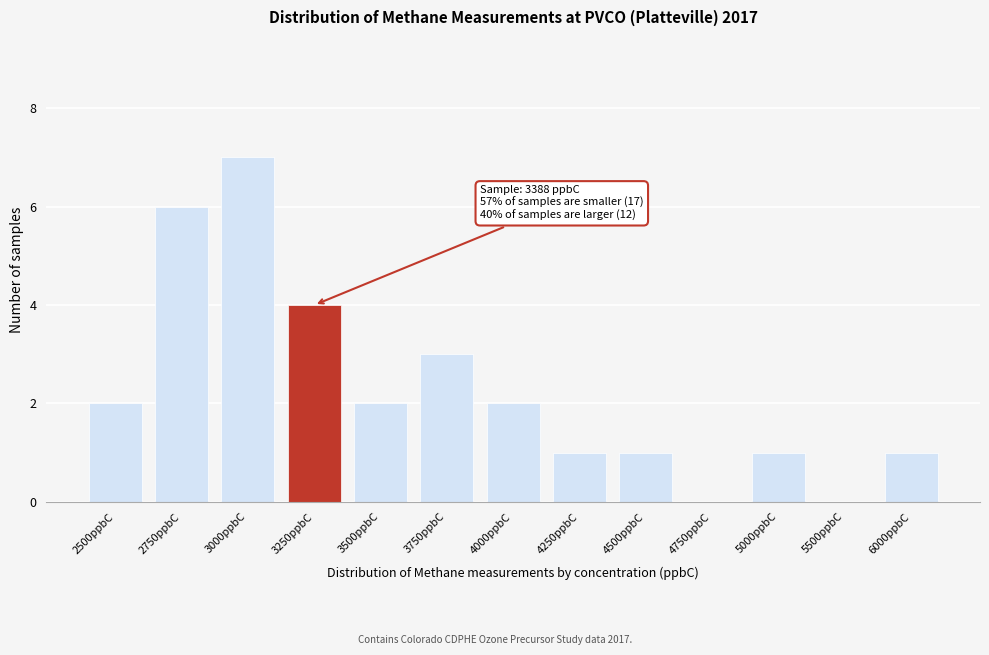

Reading left to right, transcribe all the data shown in this chart.

2500ppbC=2	2750ppbC=6	3000ppbC=7	3250ppbC=4	3500ppbC=2	3750ppbC=3	4000ppbC=2	4250ppbC=1	4500ppbC=1	4750ppbC=0	5000ppbC=1	5500ppbC=0	6000ppbC=1